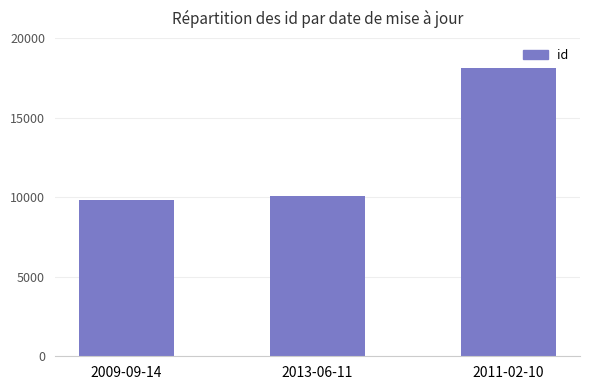

Are the bars horizontal?

No